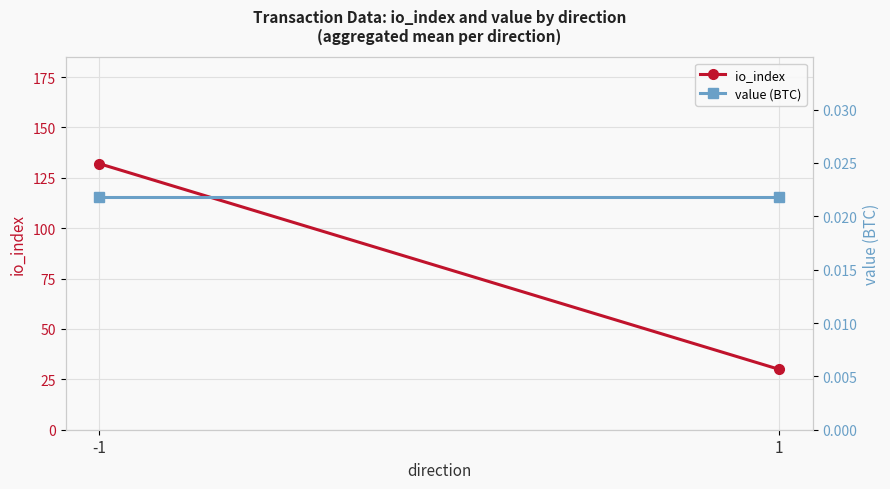

Rank the categories by io_index value from highest to lowest.

-1, 1